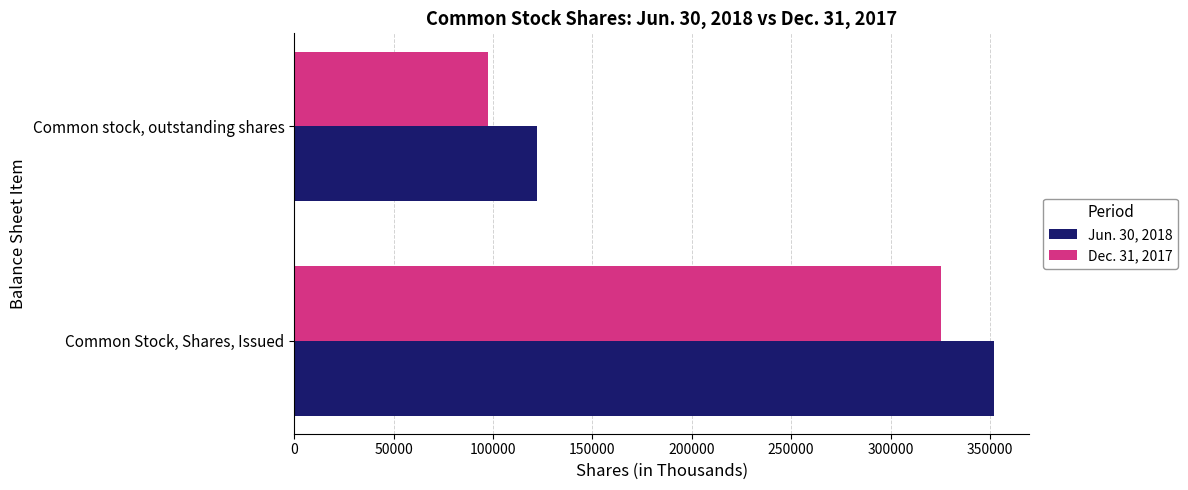

What is the difference between the highest and lowest values at Common Stock, Shares, Issued?

26902